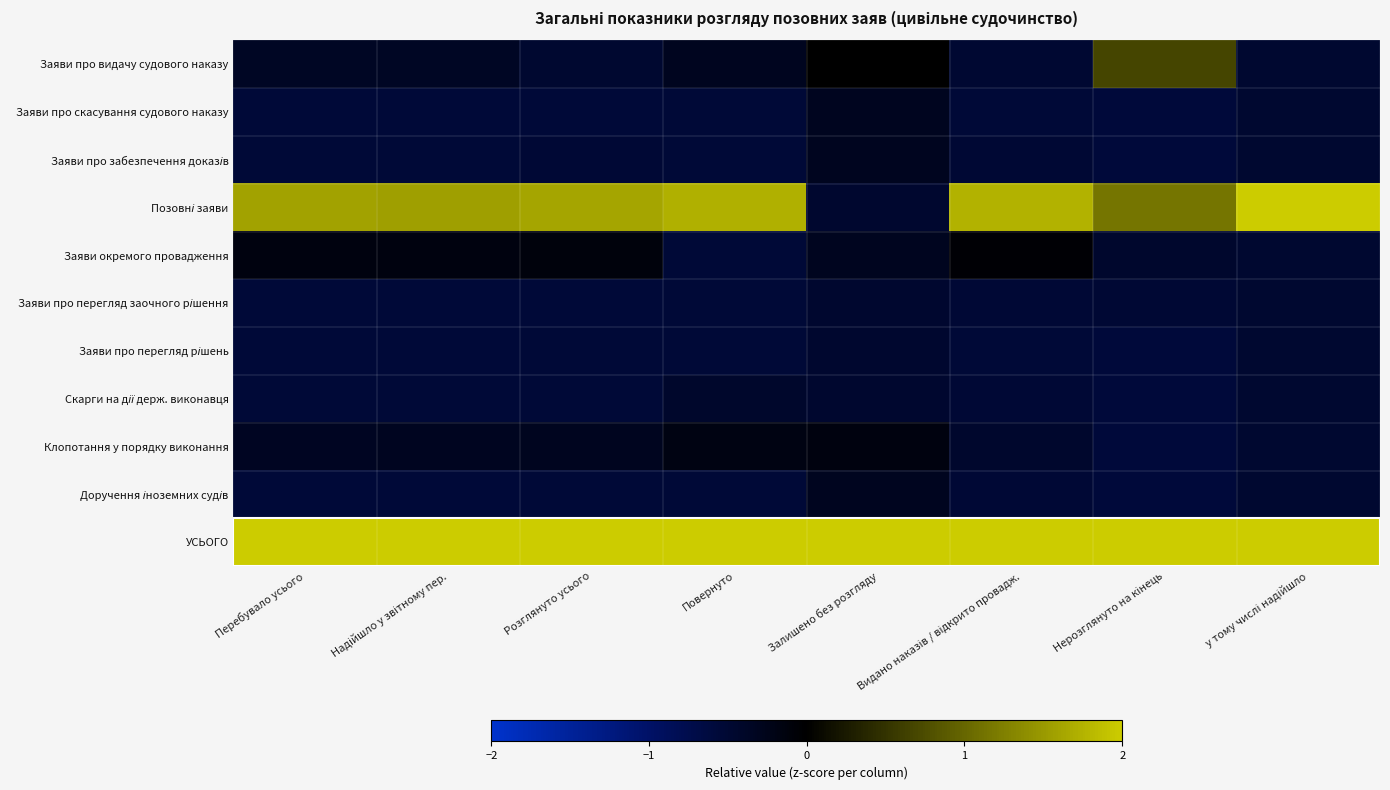

At which category is the sum across all series the highest?

Розглянуто усього